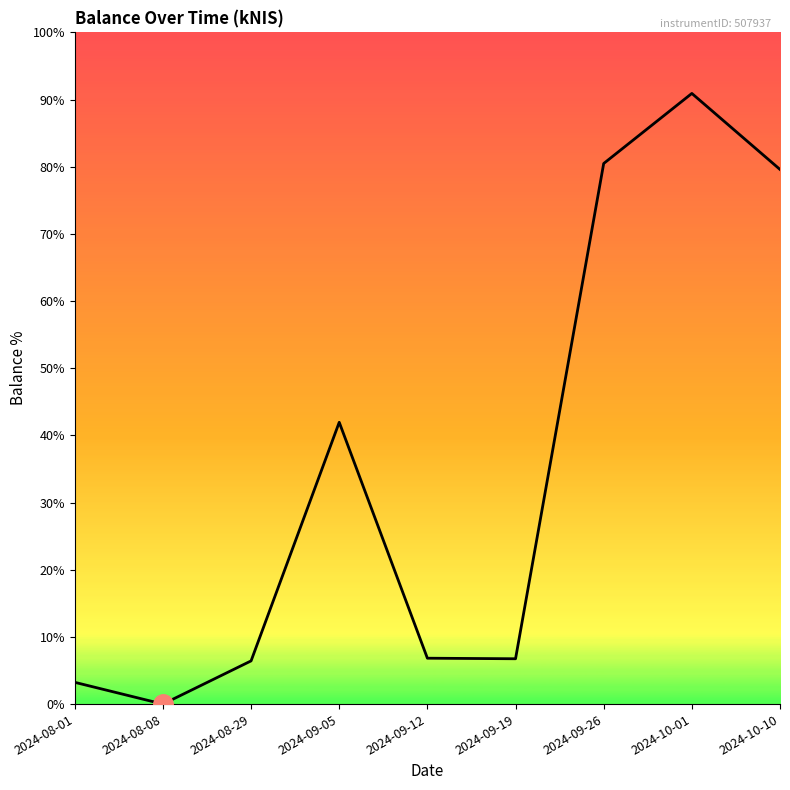

Does the chart display data point markers on the line(s)?

No